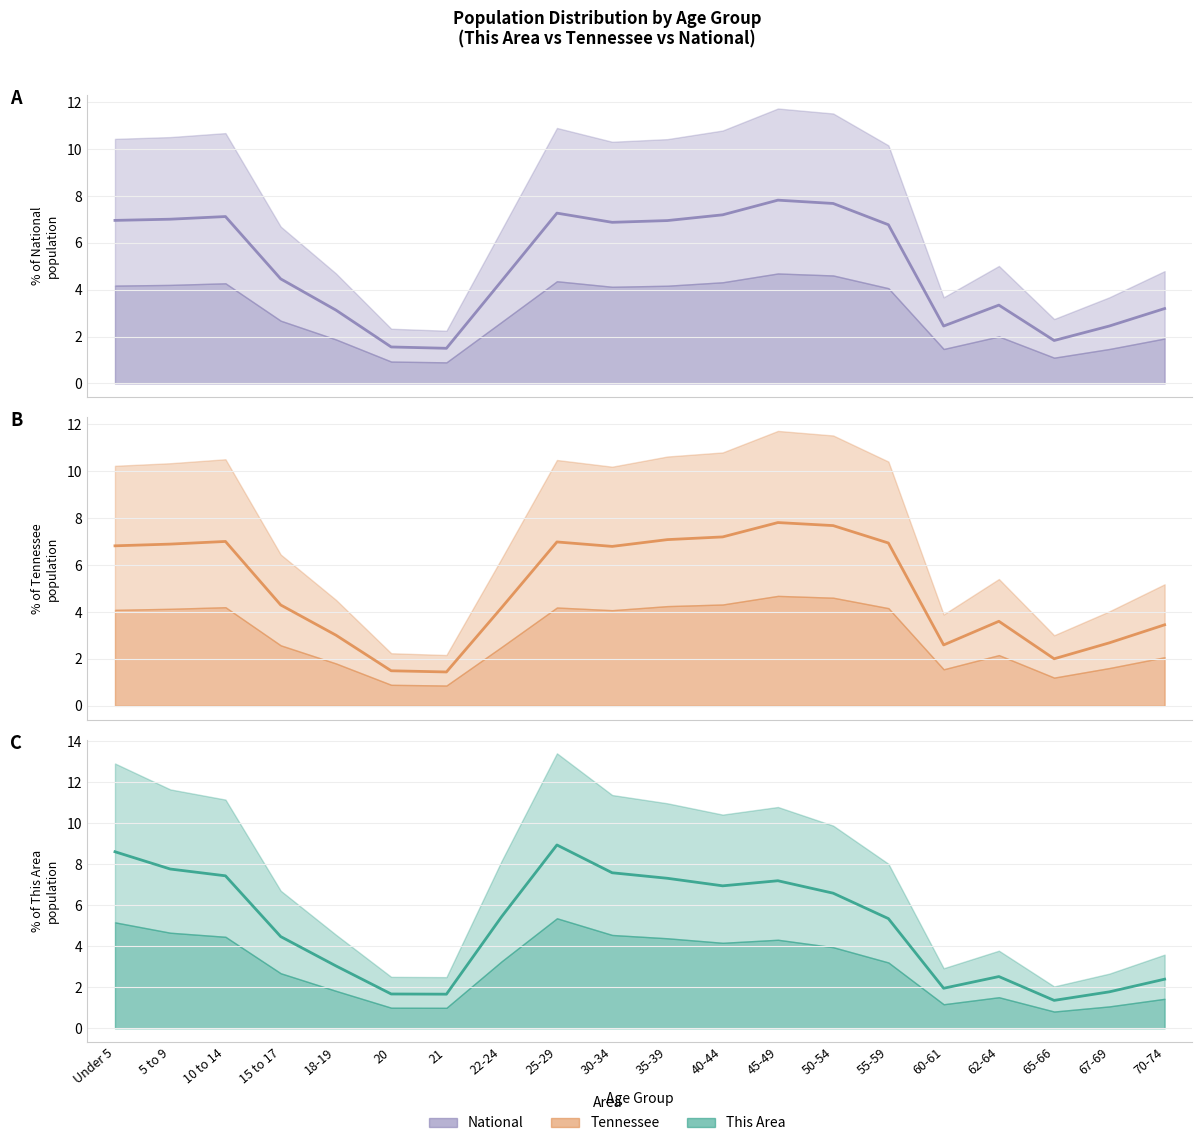

What is the spread (max minus min) of values at Under 5?

1.8